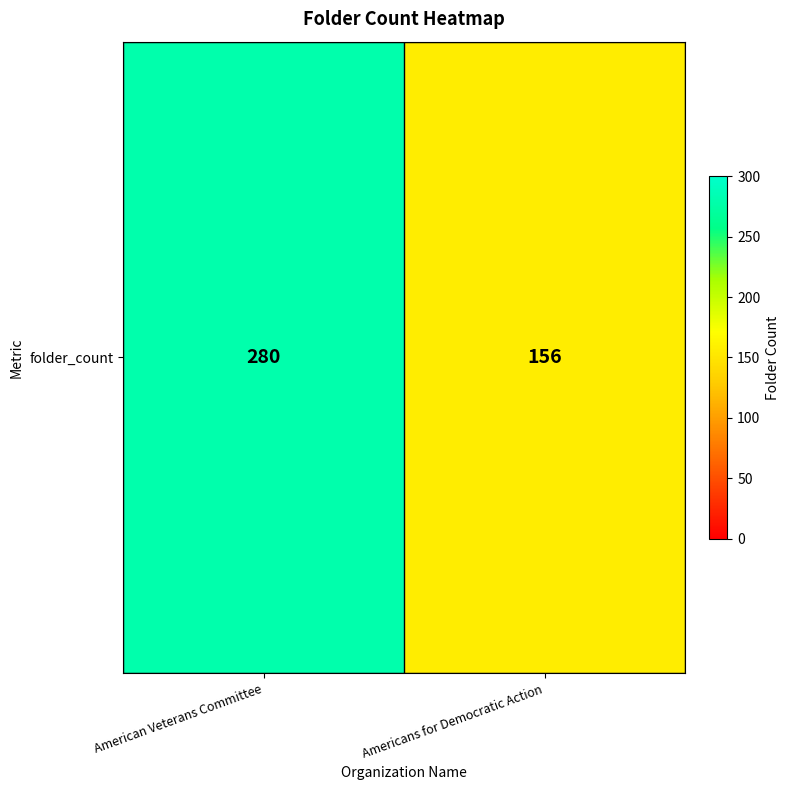

At which label is the value closest to 218?

American Veterans Committee